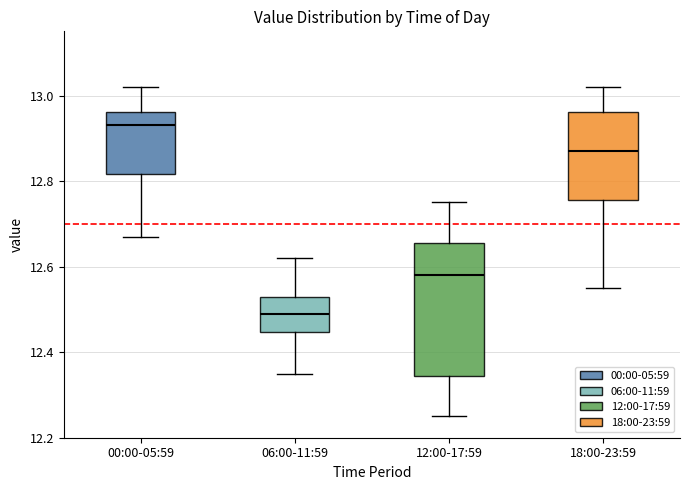

Reading left to right, read every box against the y-axis: the position of its median line, the range the box covers, and the ends of its whiskers. The values are not printed on the chart, so give them approximately, as read against the axis.

00:00-05:59: median 12.94, box 12.82 to 12.96, whiskers 12.68 to 13.02
06:00-11:59: median 12.50, box 12.44 to 12.54, whiskers 12.36 to 12.62
12:00-17:59: median 12.58, box 12.34 to 12.66, whiskers 12.26 to 12.76
18:00-23:59: median 12.88, box 12.76 to 12.96, whiskers 12.56 to 13.02